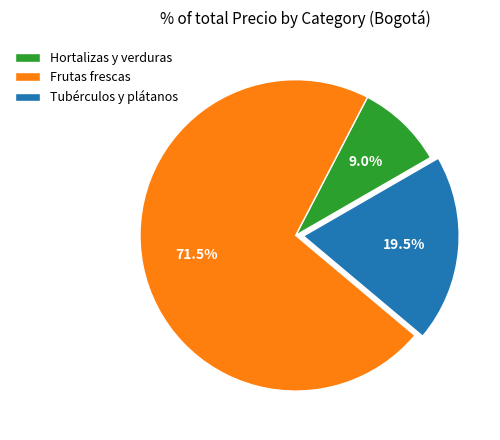

What percentage is NOT represented by Tubérculos y plátanos?

80.5%